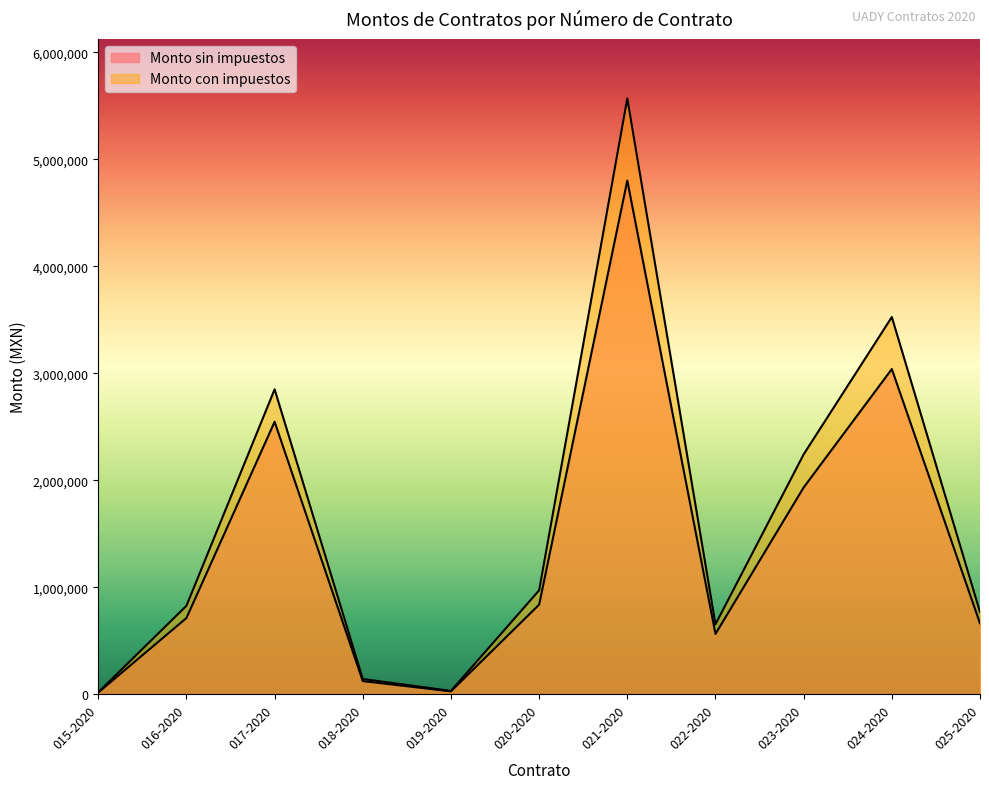

Which series has the largest total across all categories?

Monto con impuestos